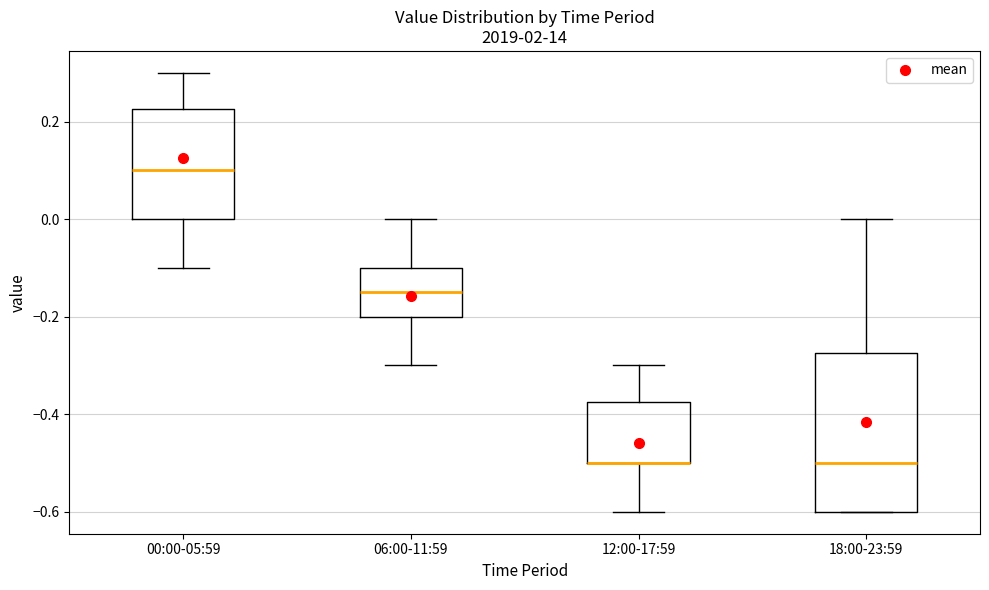

Where is the lower edge of the box for 12:00-17:59 on the y-axis? The values are not printed on the chart, so give them approximately, as read against the axis.

-0.50